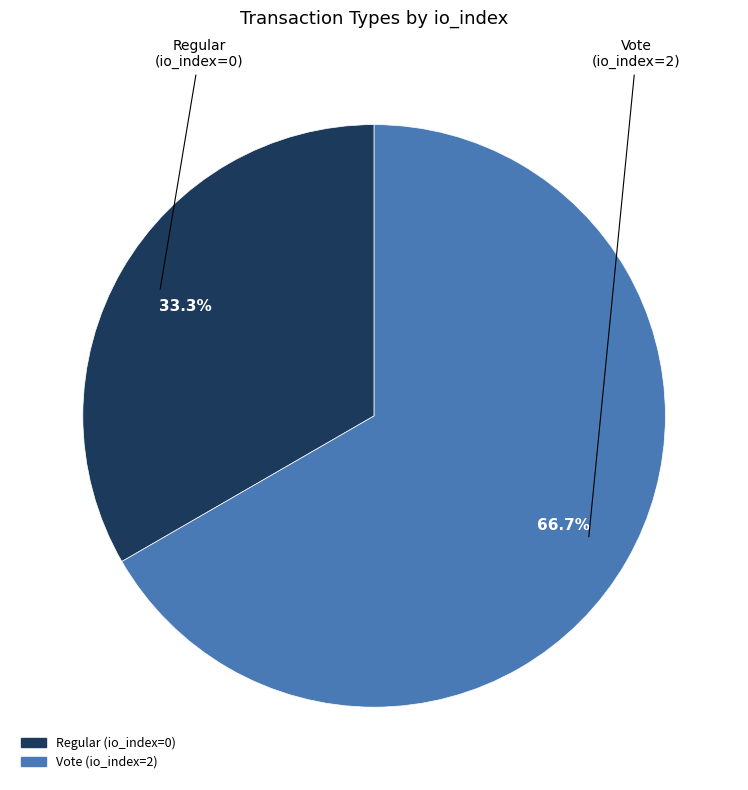

Which category has the smallest portion of the pie?

Regular (io_index=0)